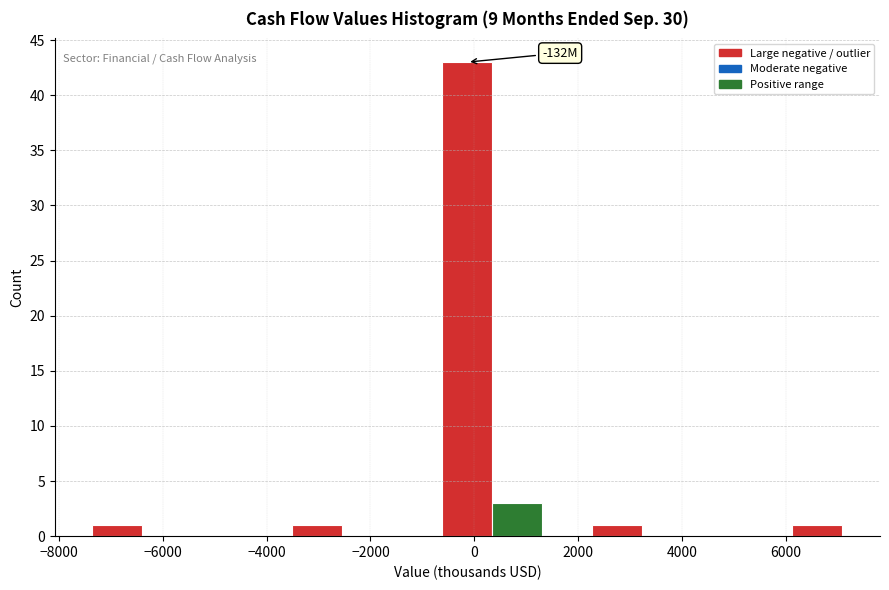

Over which range of the x-axis is the bar tallest?

-600 to 400